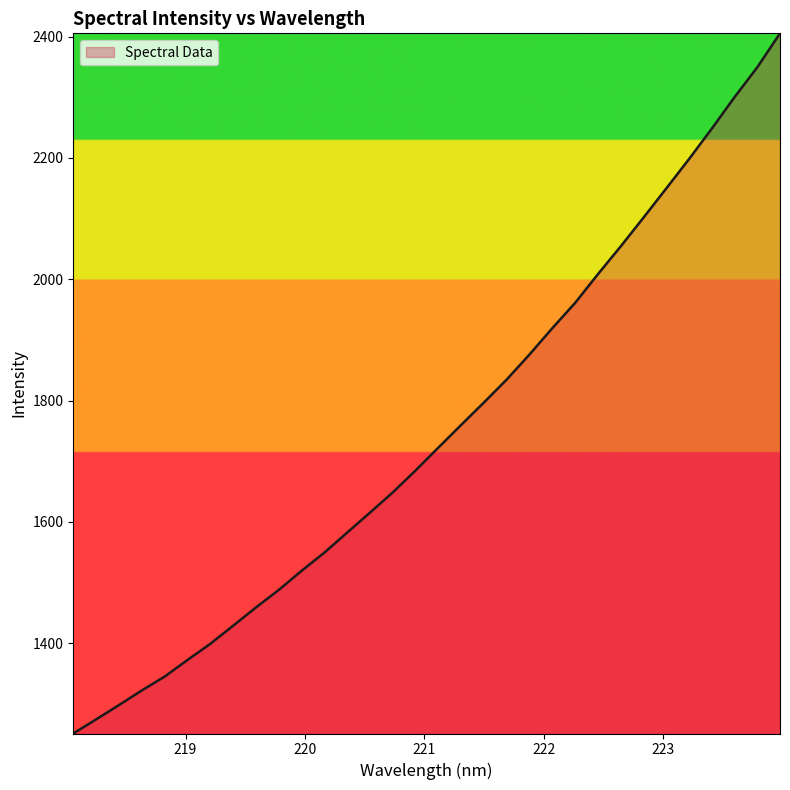

What is the minimum value shown in the chart?

1251.0